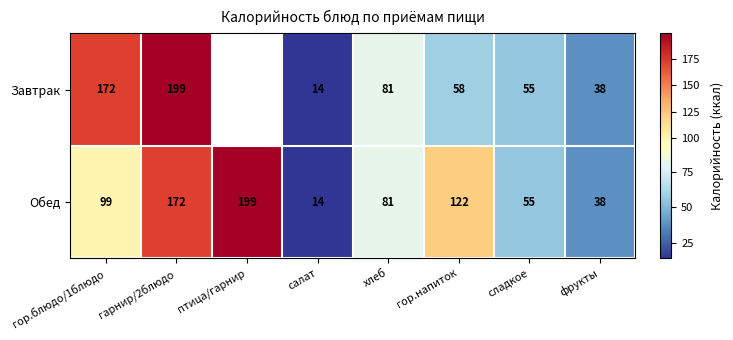

At which category does the chart reach its peak across all series?

гарнир/2блюдо